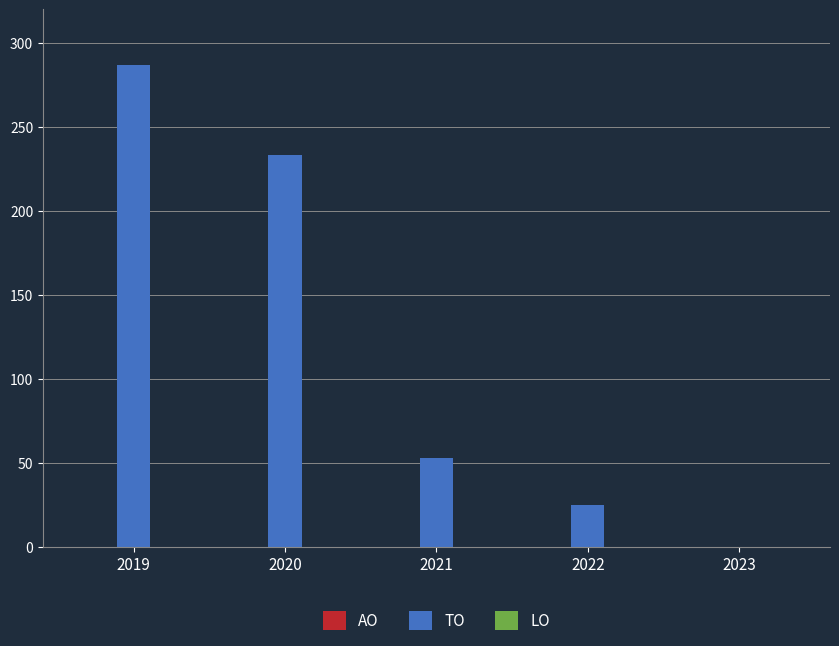

How many distinct data groups are displayed?

1